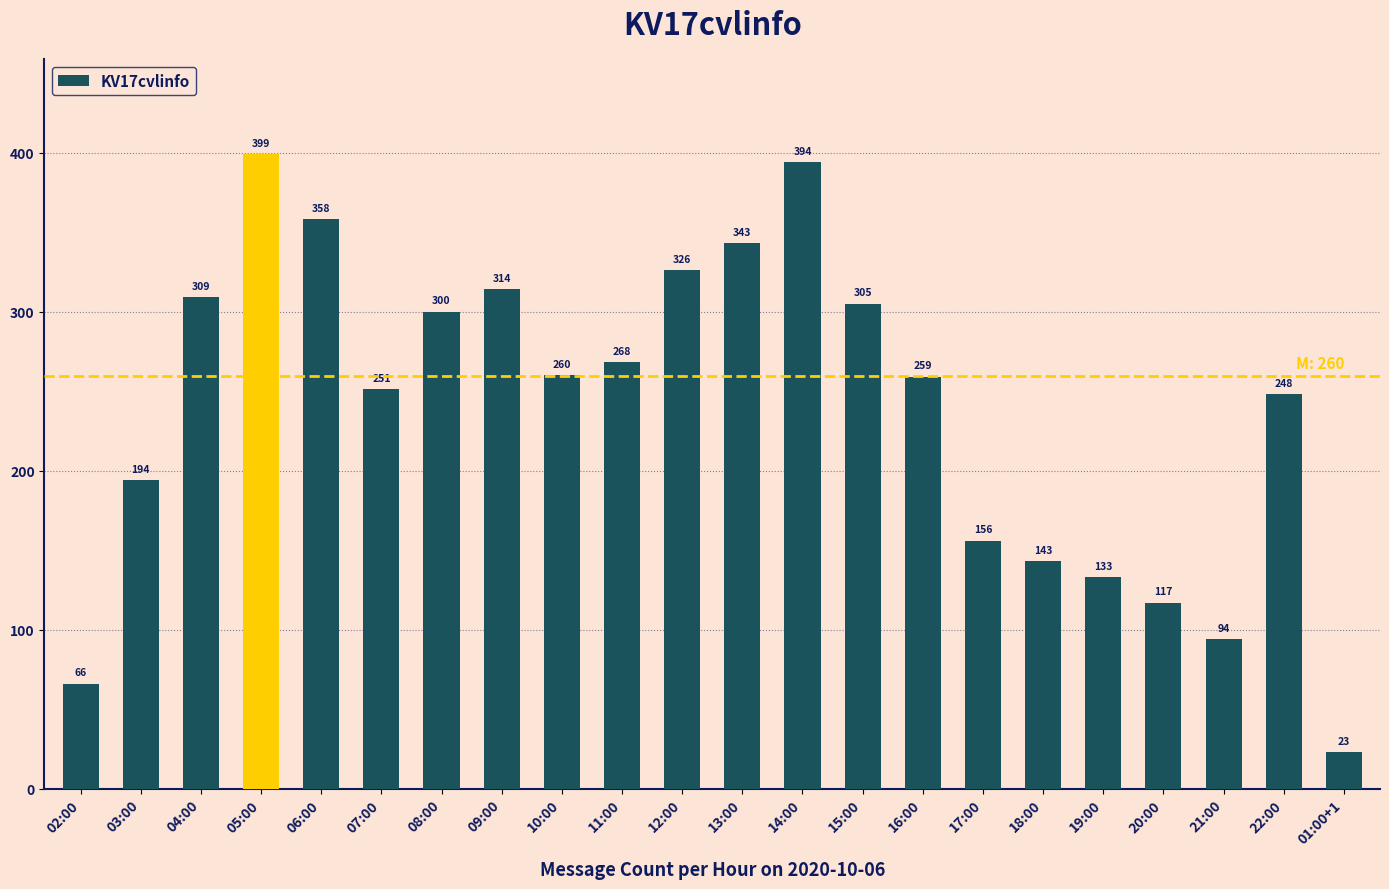

Reading left to right, transcribe all the data shown in this chart.

02:00=66	03:00=194	04:00=309	05:00=399	06:00=358	07:00=251	08:00=300	09:00=314	10:00=260	11:00=268	12:00=326	13:00=343	14:00=394	15:00=305	16:00=259	17:00=156	18:00=143	19:00=133	20:00=117	21:00=94	22:00=248	01:00+1=23